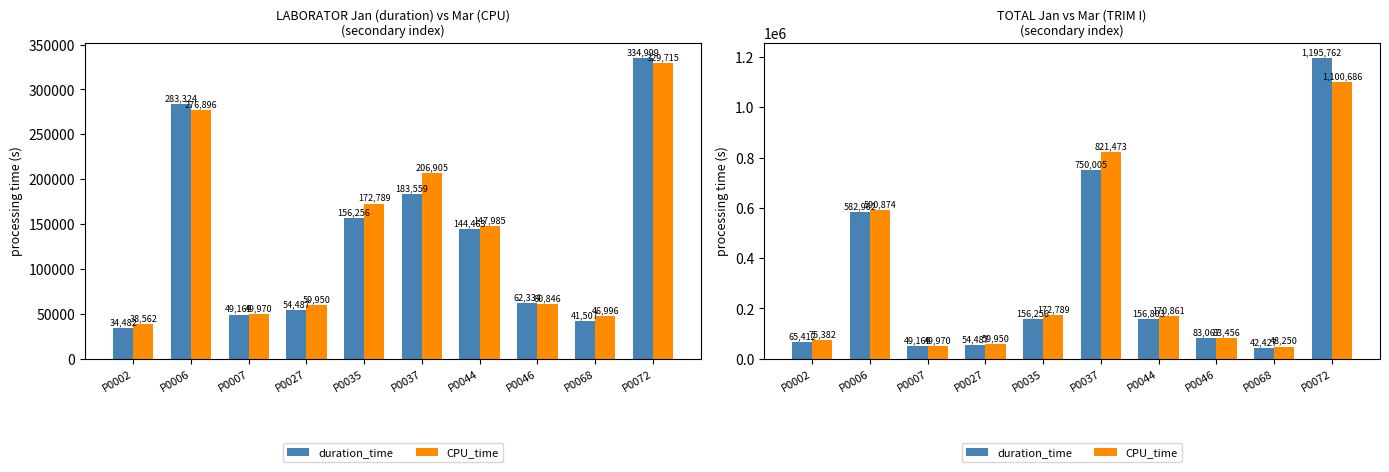

What is the minimum value for CPU_time?

48250.0